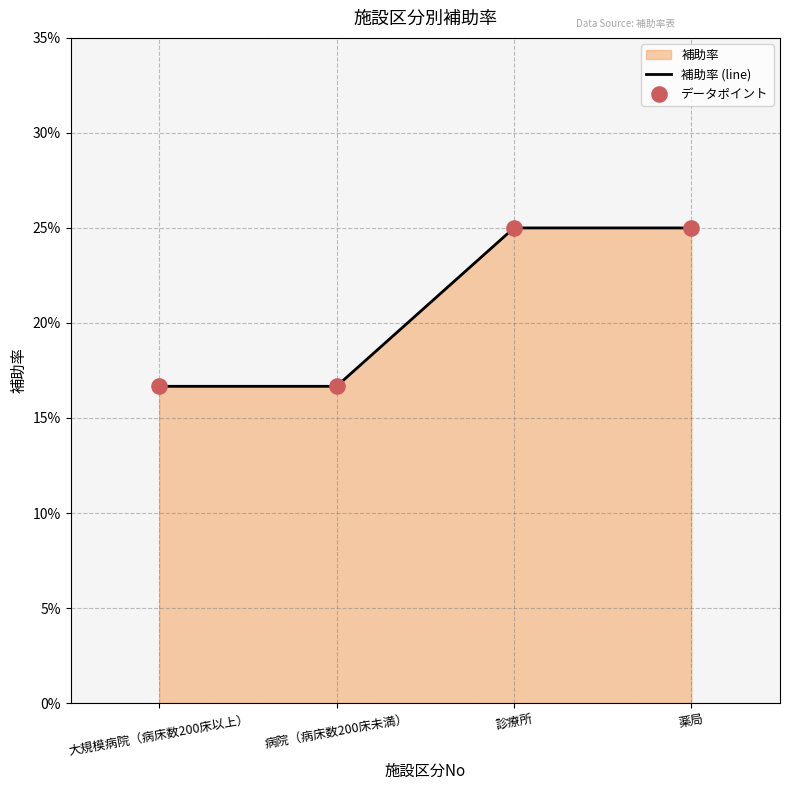

What is the change in value from 病院（病床数200床未満） to 薬局?

+0.1